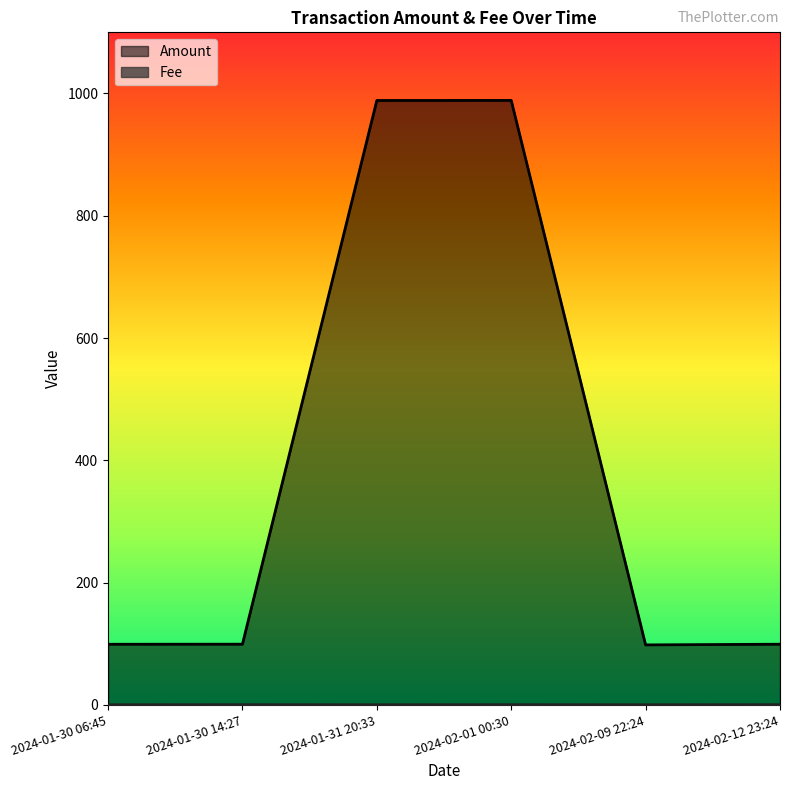

The value of Fee at 2024-02-01 00:30 is 0.2. True or false?

True